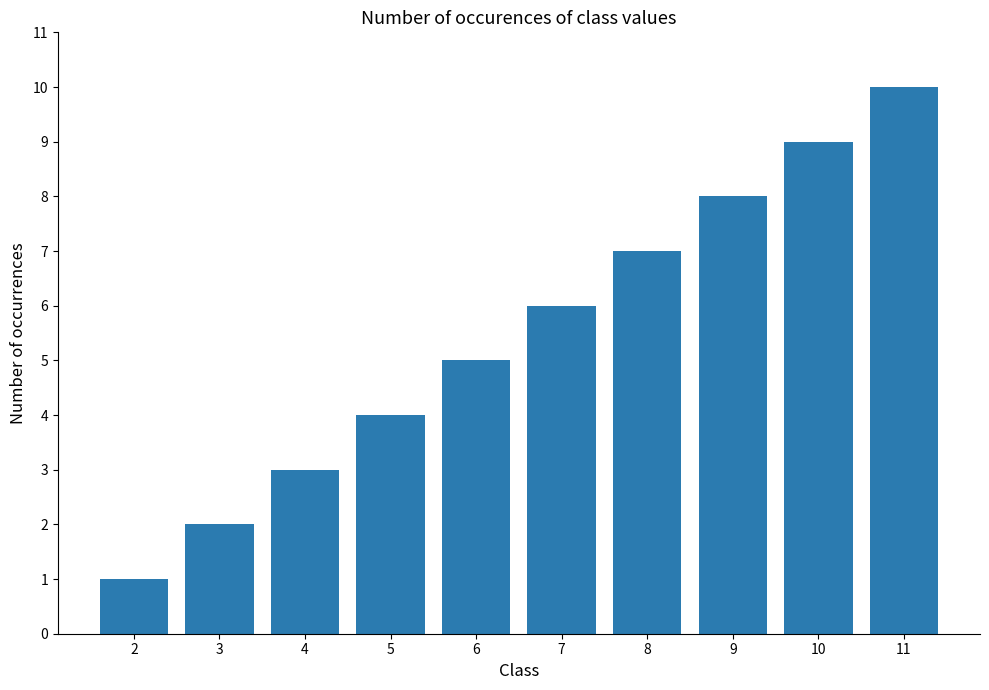

Rank the categories by value from lowest to highest.

2, 3, 4, 5, 6, 7, 8, 9, 10, 11